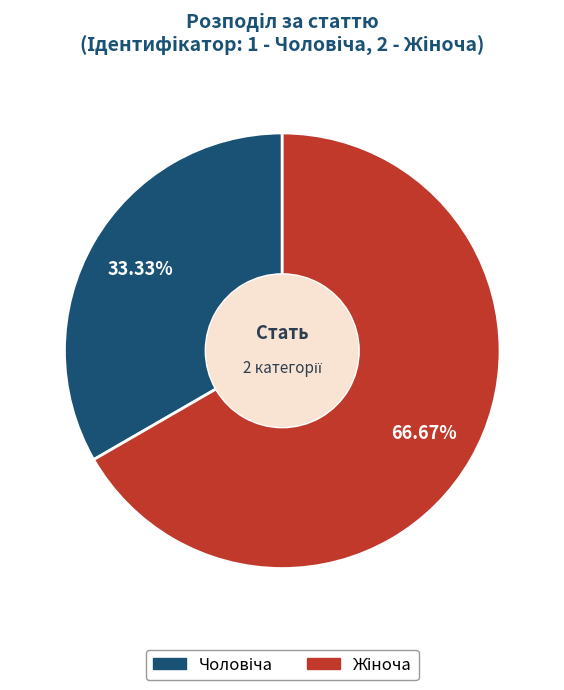

Does any single category account for the majority?

Yes